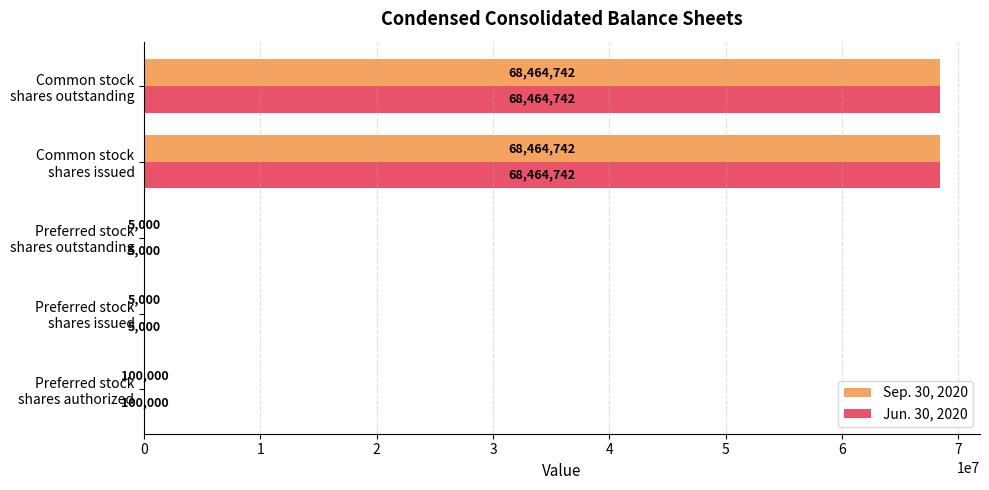

What is the maximum value for Jun. 30, 2020?

68464742